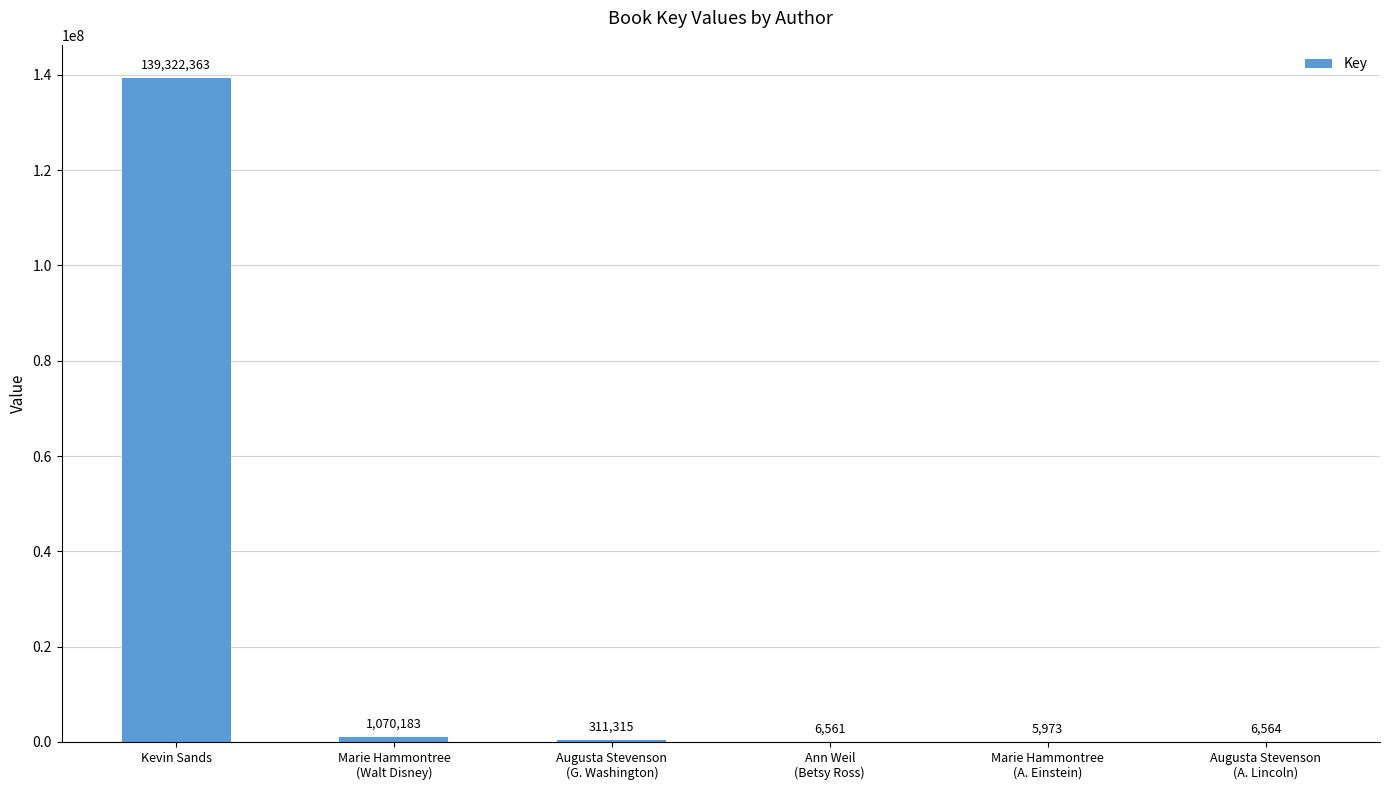

Does the chart contain stacked bars?

No